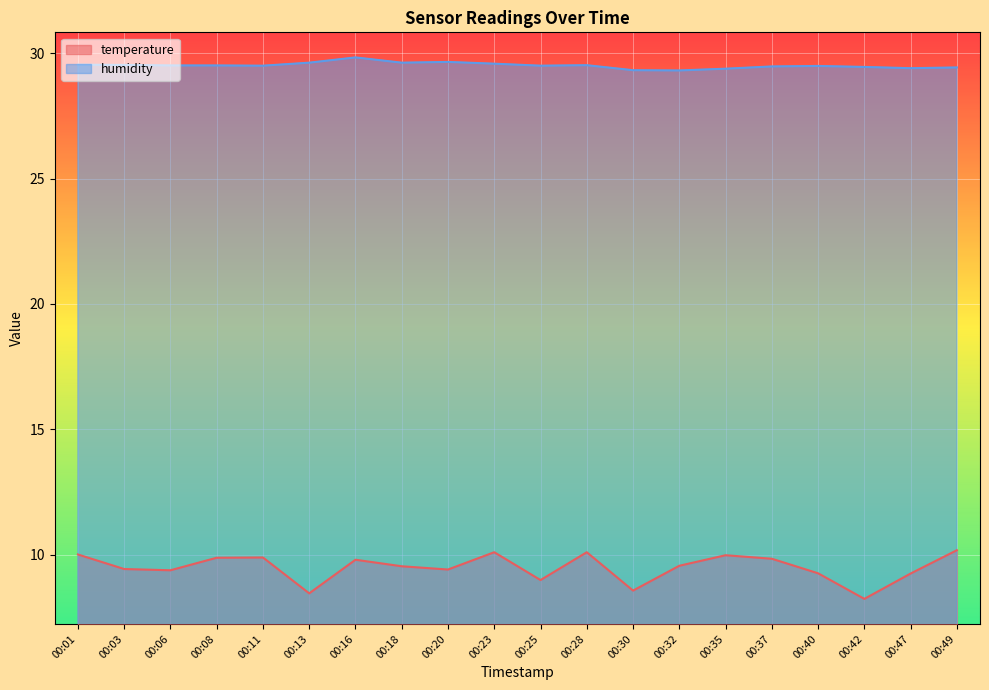

Where is temperature nearest to the value 9?

00:25